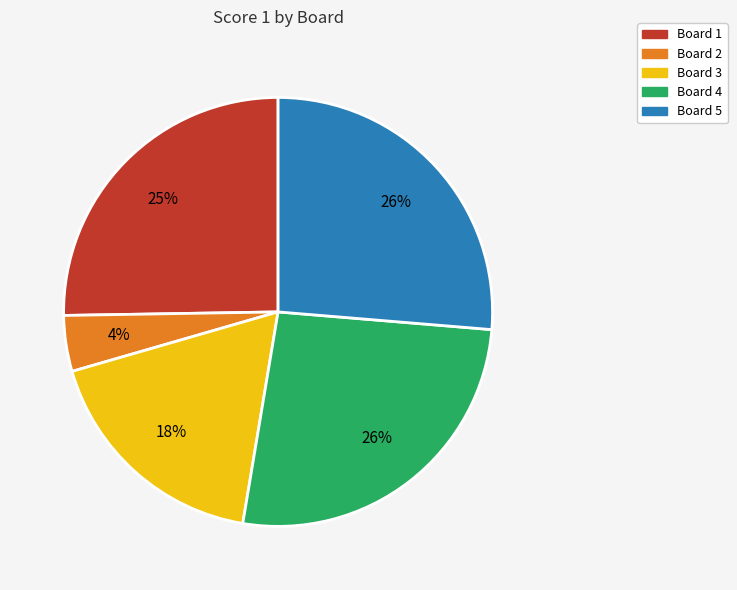

The Board 5 slice represents 26% of the pie. True or false?

True